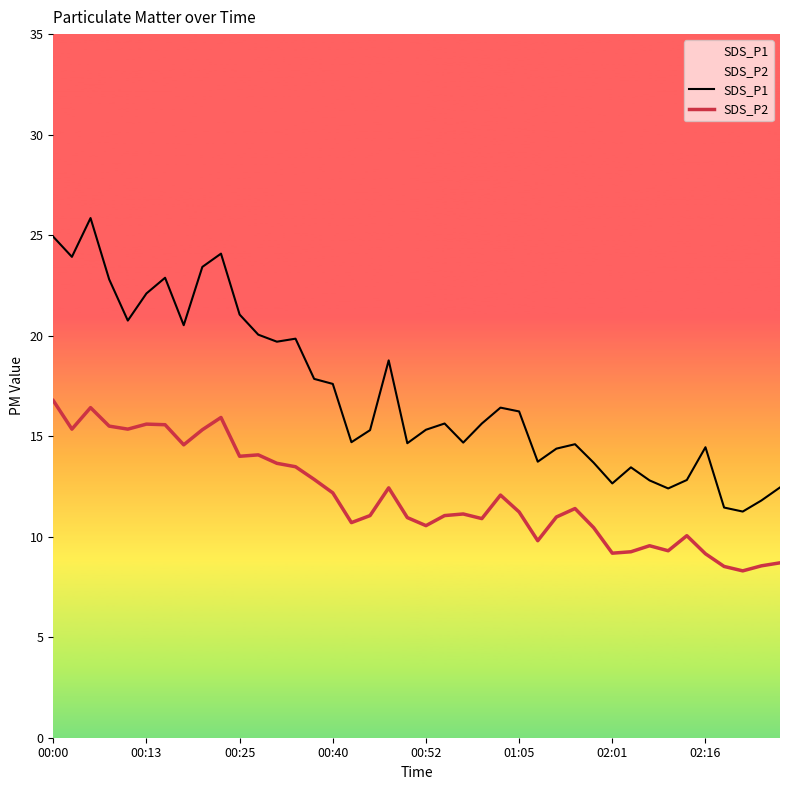

The value of SDS_P2 at 21 is 11.1. True or false?

True